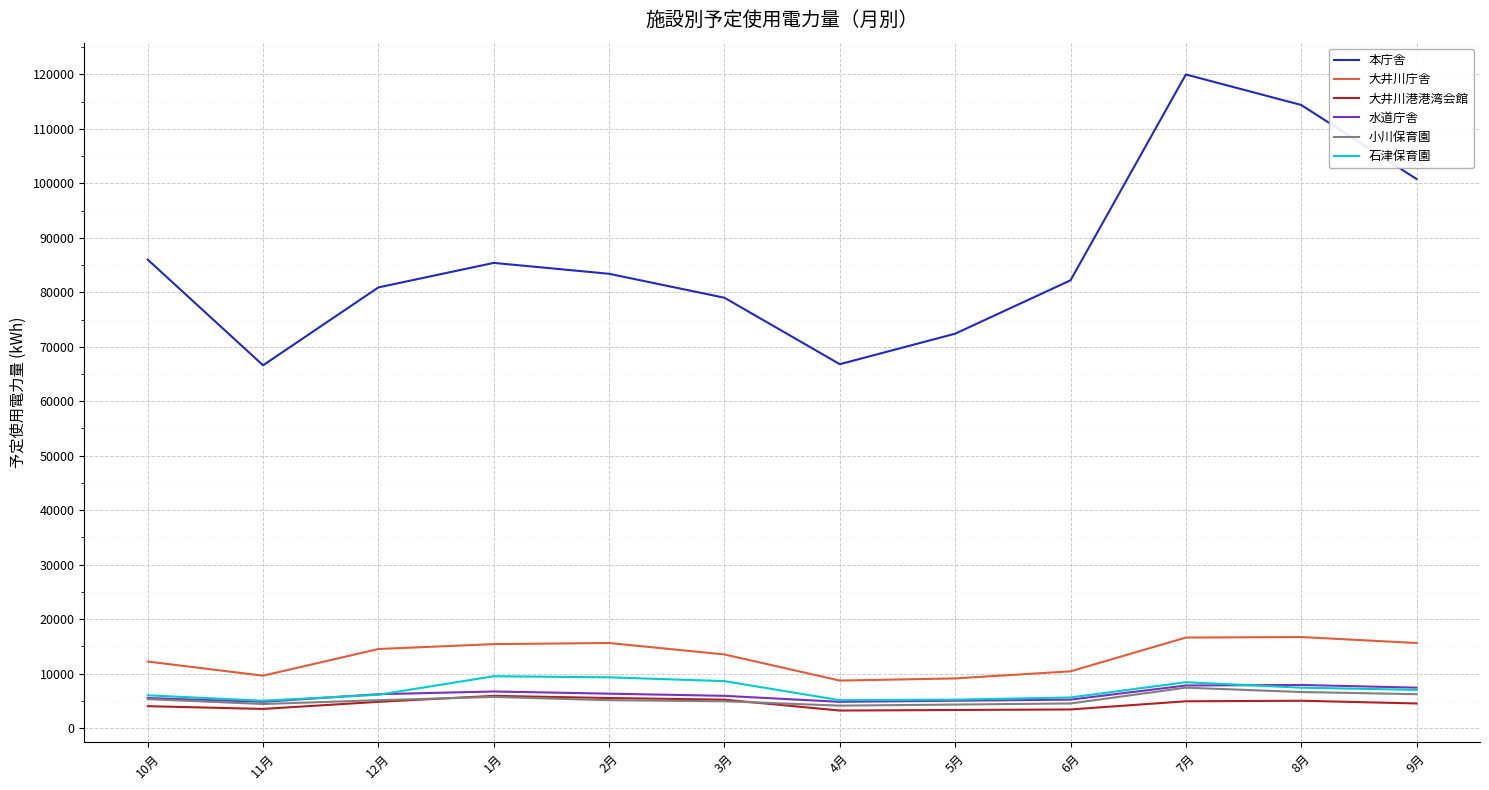

Is the value of 大井川庁舎 at 7月 greater than the value of 石津保育園 at 3月?

Yes